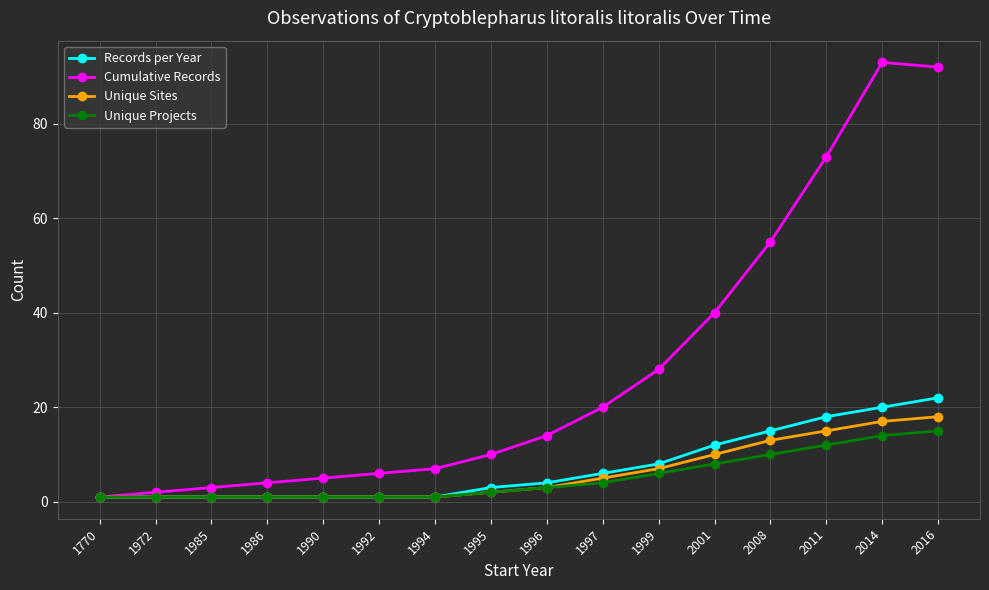

Is this an area chart (filled region under the line)?

No